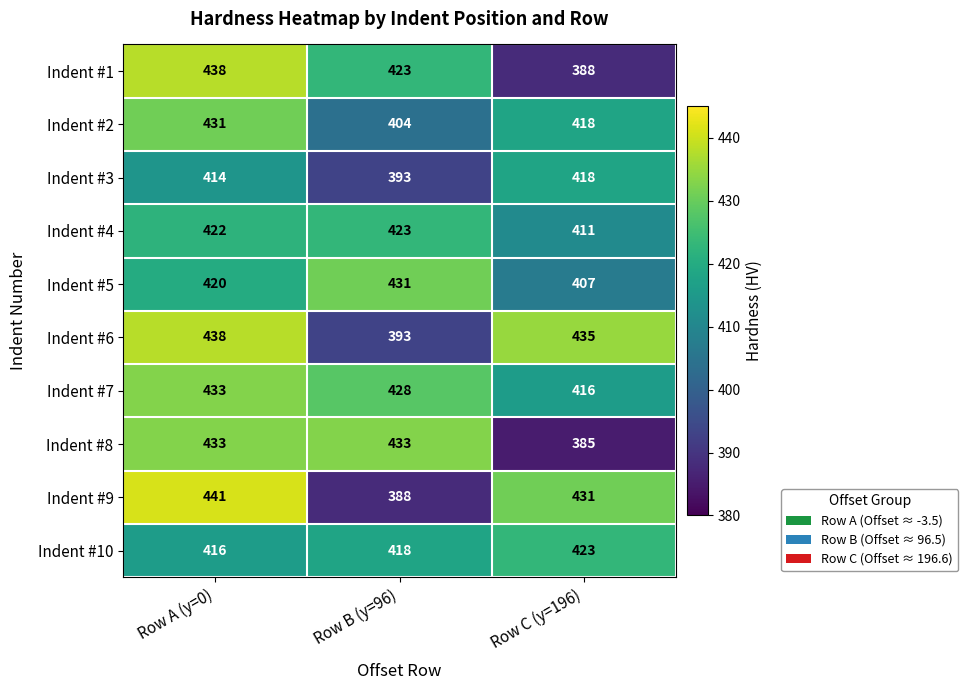

Which category has the highest value across all series?

Row A (y=0)